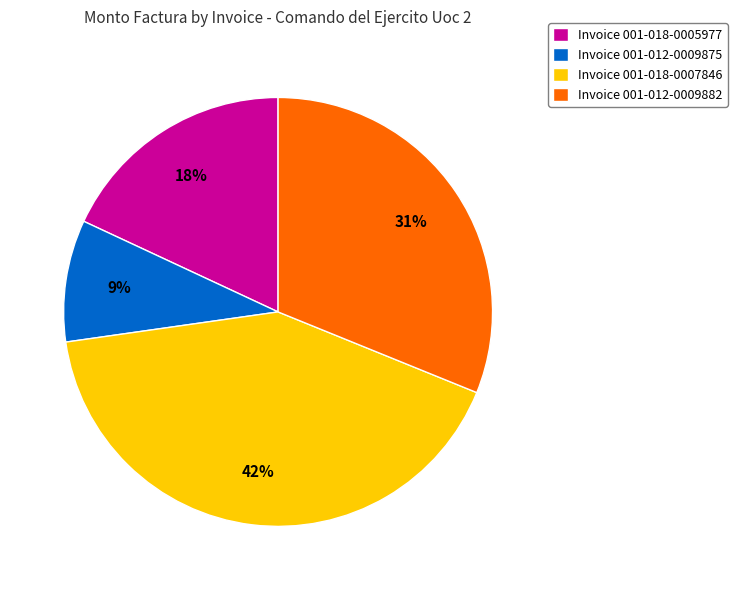

Is the sum of Invoice 001-012-0009882 and Invoice 001-012-0009875 greater than half?

No